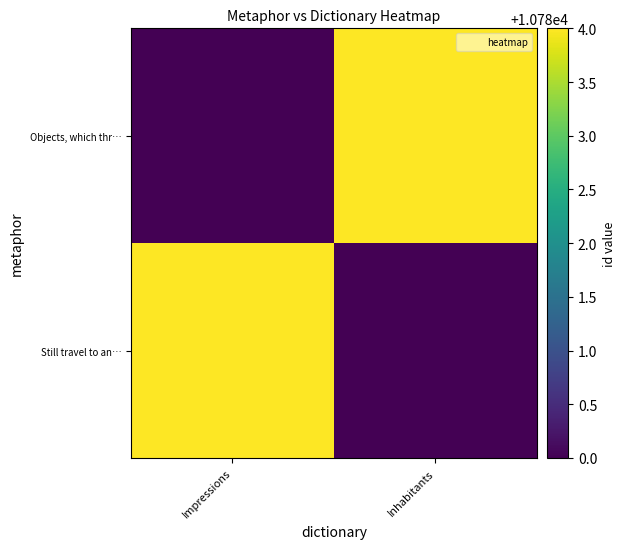

Reading right to left, what are all the values shown in this chart?

Objects, which thr…: Inhabitants=10784	Impressions=10780
Still travel to an…: Inhabitants=10780	Impressions=10784